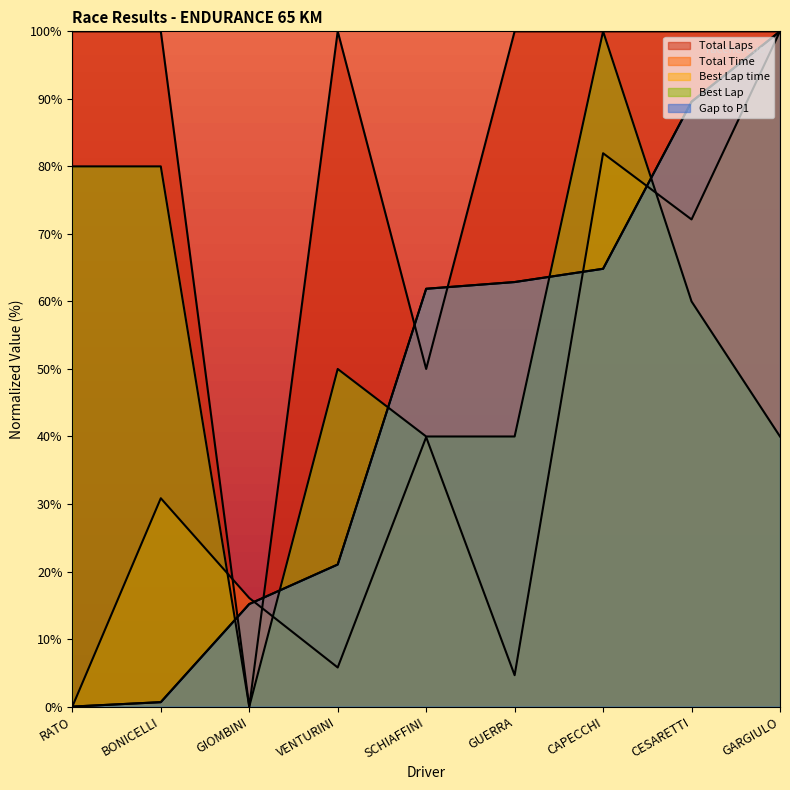

True or false: Best Lap has a value of 80.0 at BONICELLI.

True